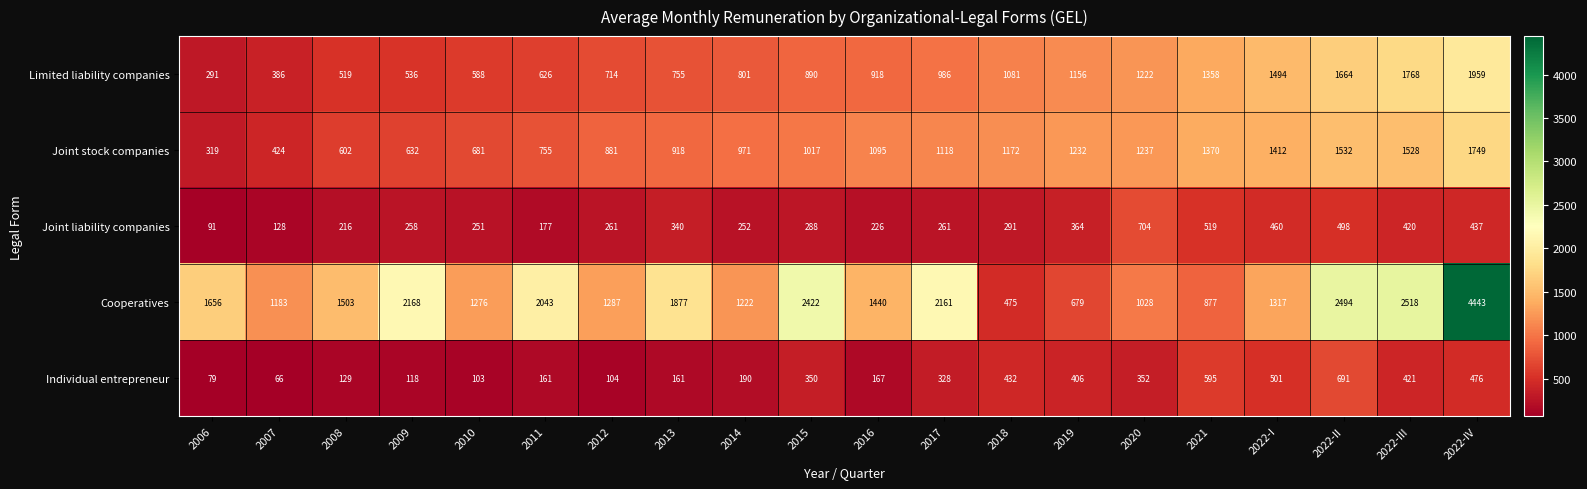

Which series has the largest range (max minus min)?

Cooperatives